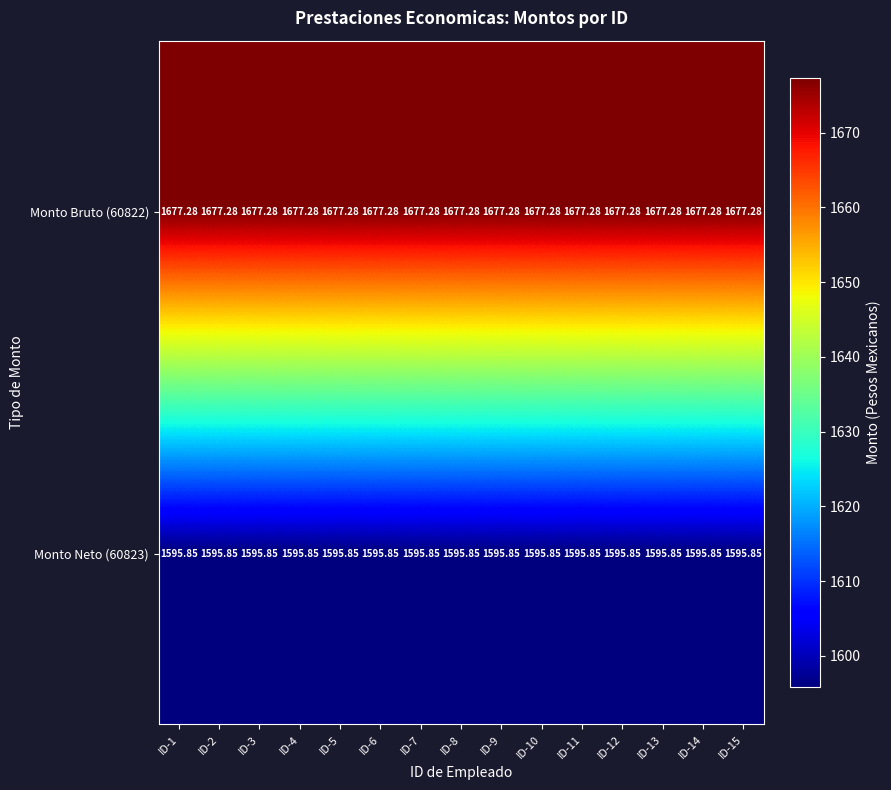

Rank the series at ID-15 from highest to lowest value.

Monto Bruto (60822), Monto Neto (60823)